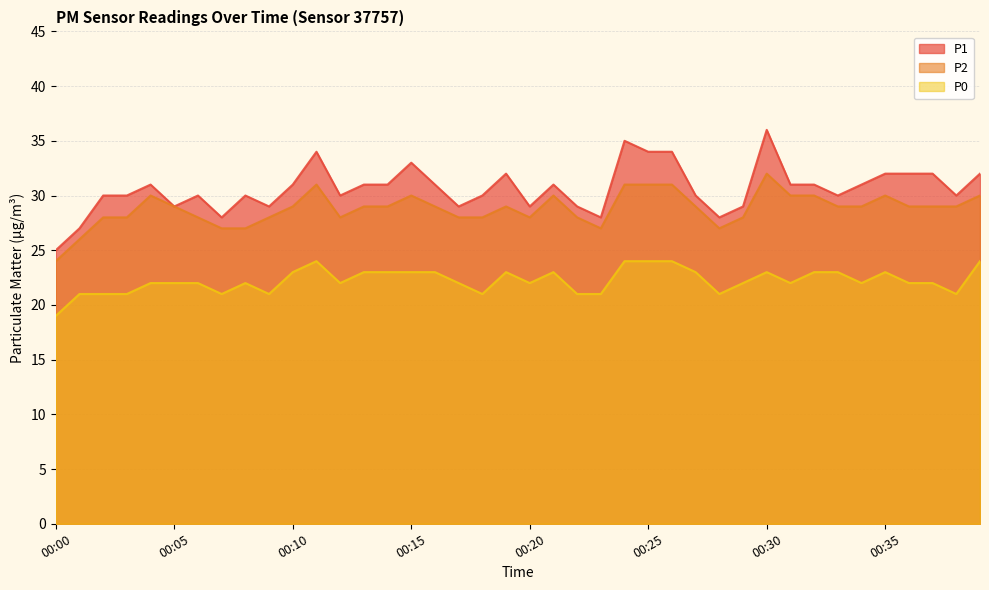

True or false: P1 and P0 intersect in this chart.

False